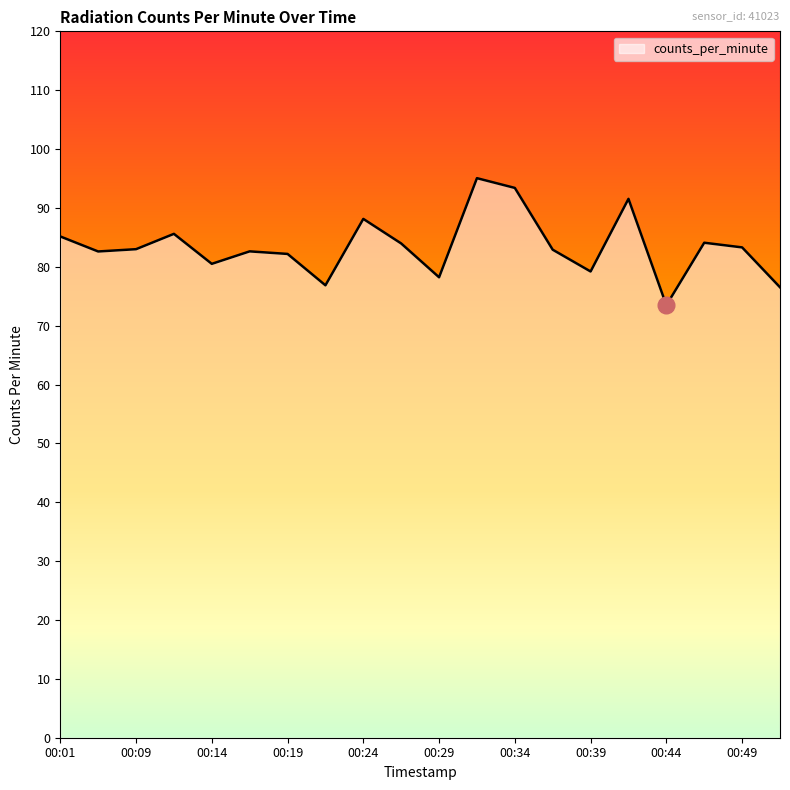

What is the difference between the maximum and minimum values?

21.6